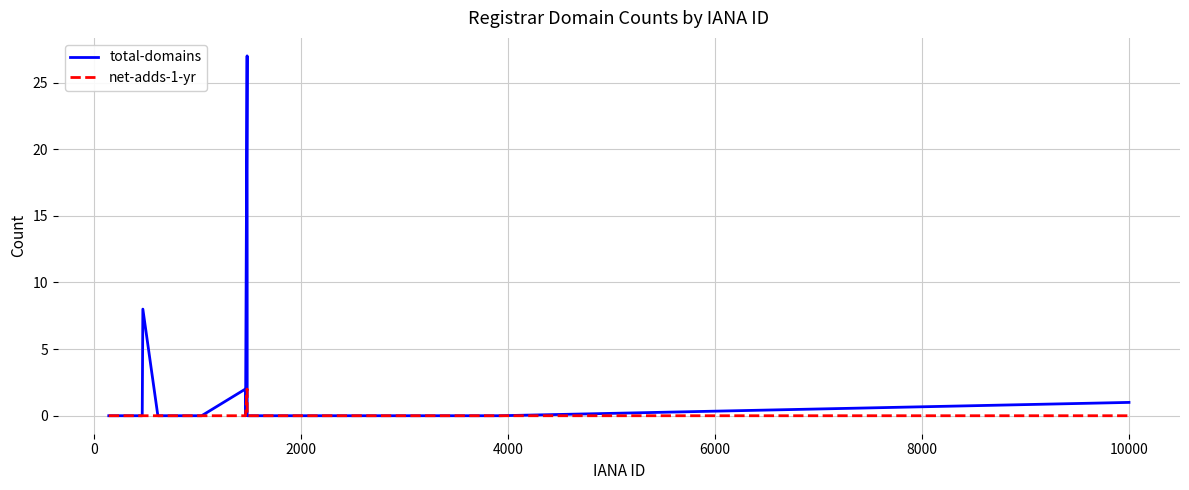

Which series has the widest spread of values?

total-domains